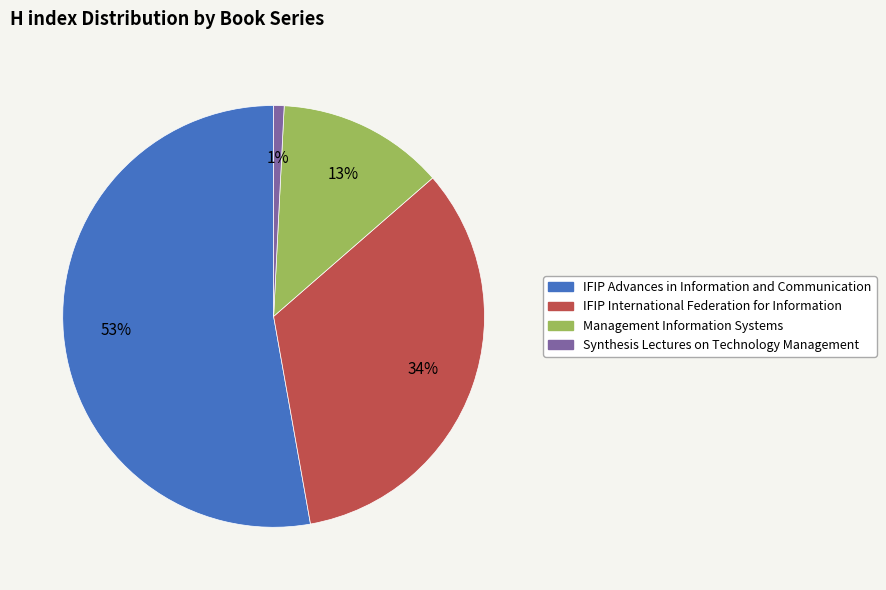

Is the sum of IFIP Advances in Information and Communication and Management Information Systems greater than half?

Yes